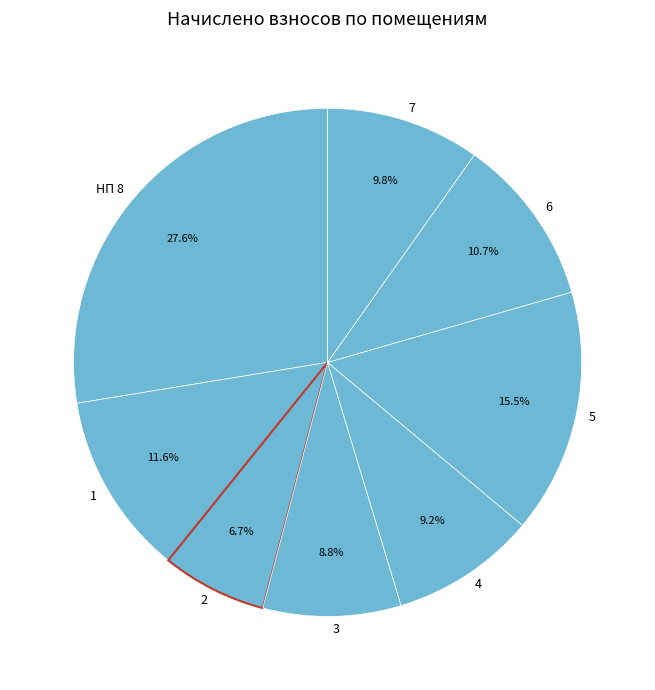

Is there a majority slice in this chart?

No